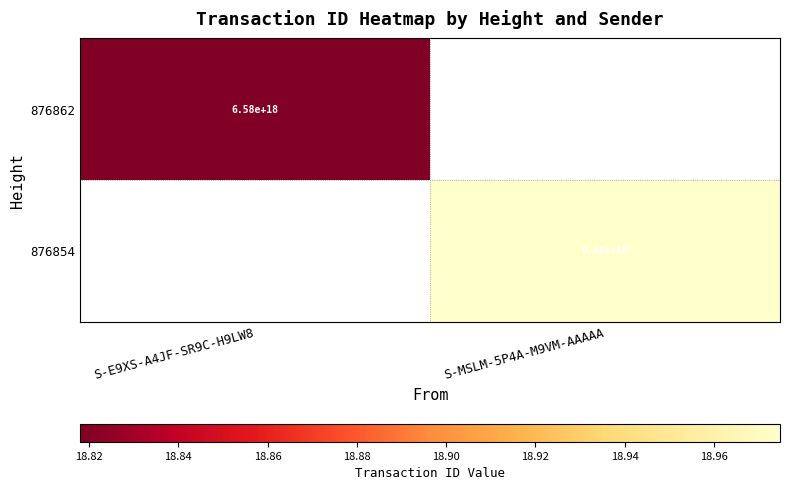

What is the minimum value shown in the chart?

18.8